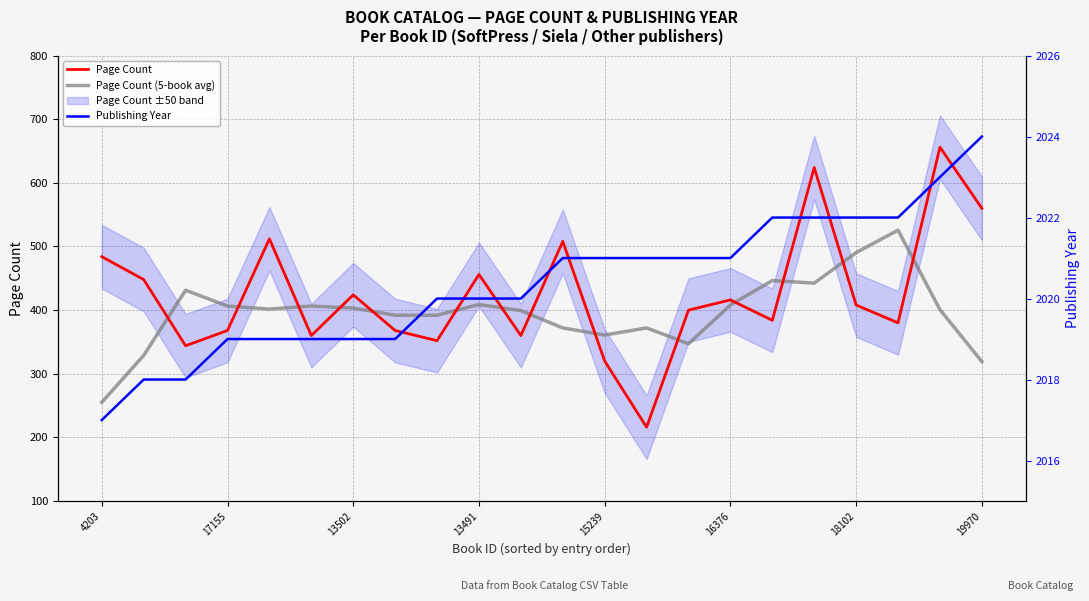

Does the chart have visible grid lines?

Yes